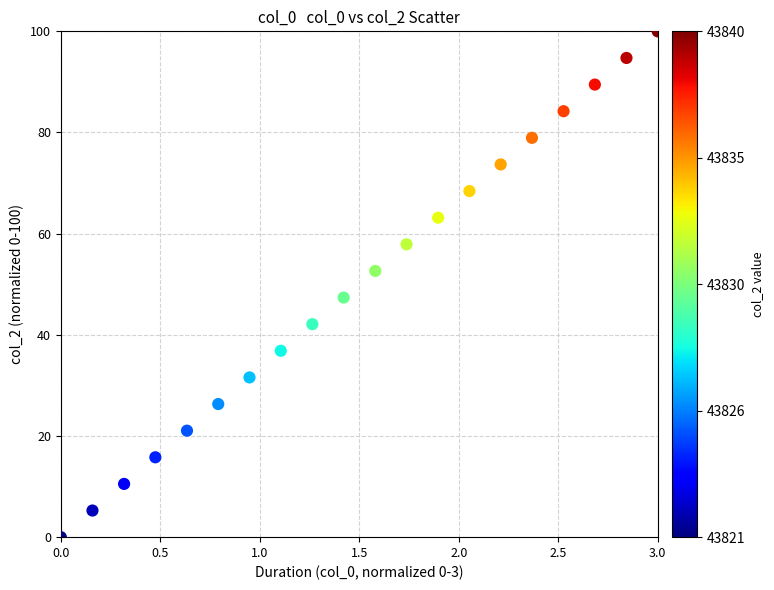

What is the range of X values (max minus min)?

3.0